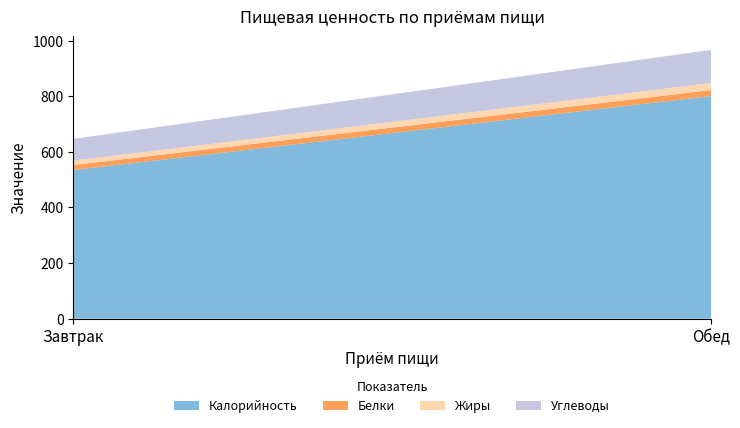

How many lines are shown in the chart?

4